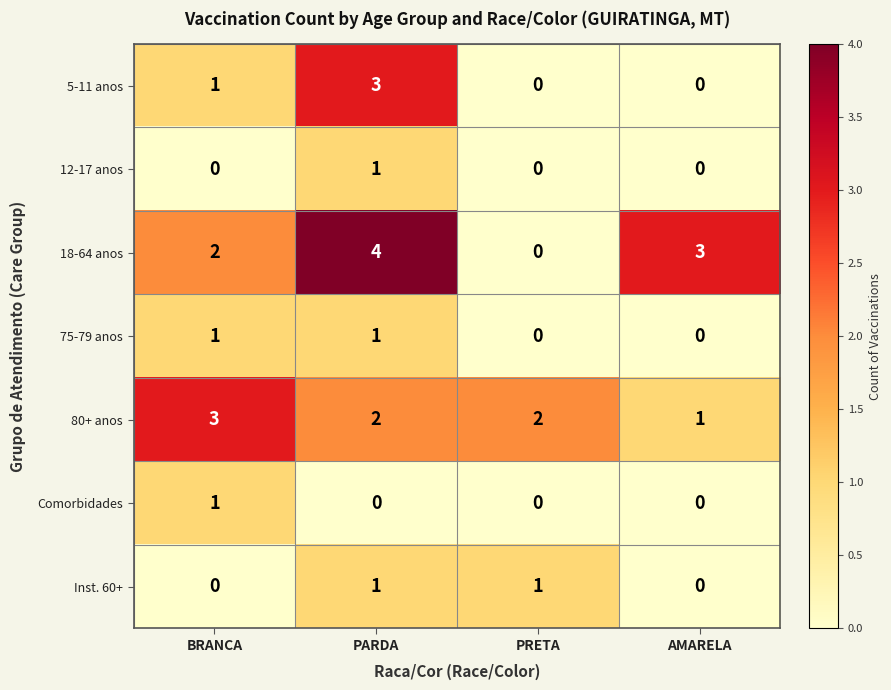

At how many categories does at least one series exceed 0?

4